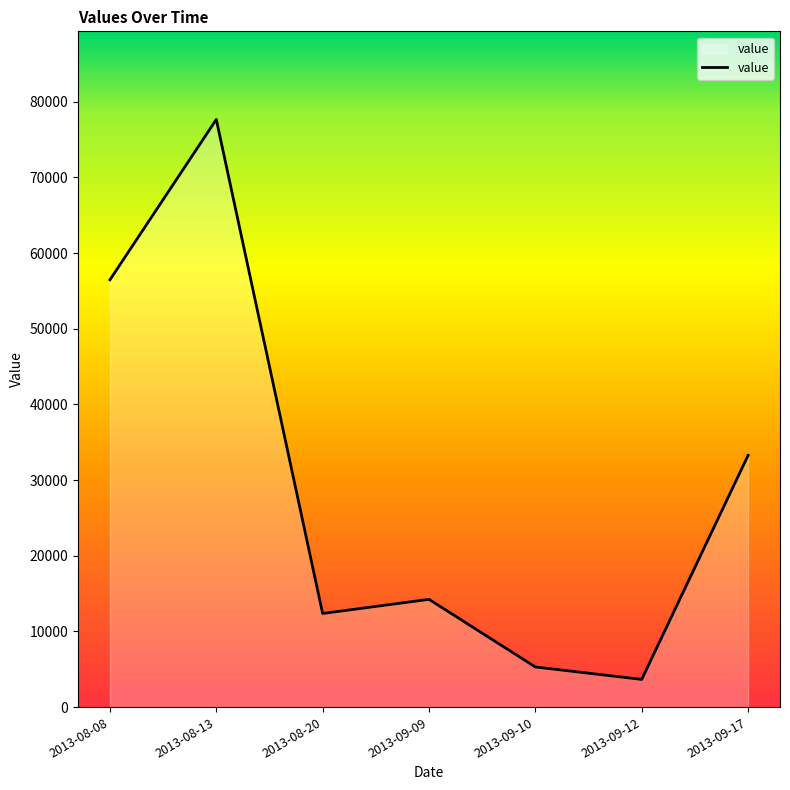

What is the difference between the second highest and second lowest values?

51161.1